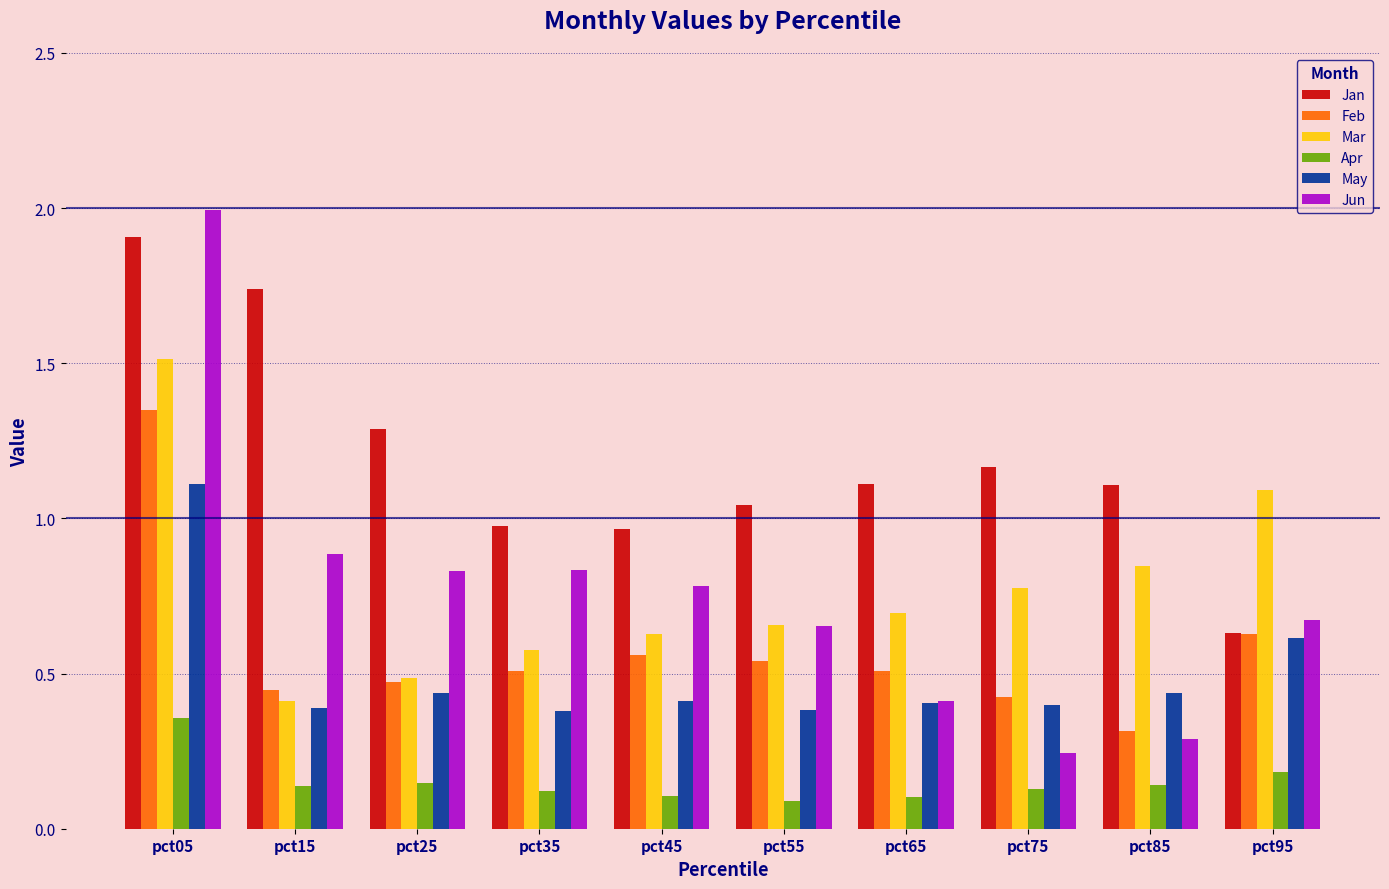

What is the total value across all series at pct75?

3.1